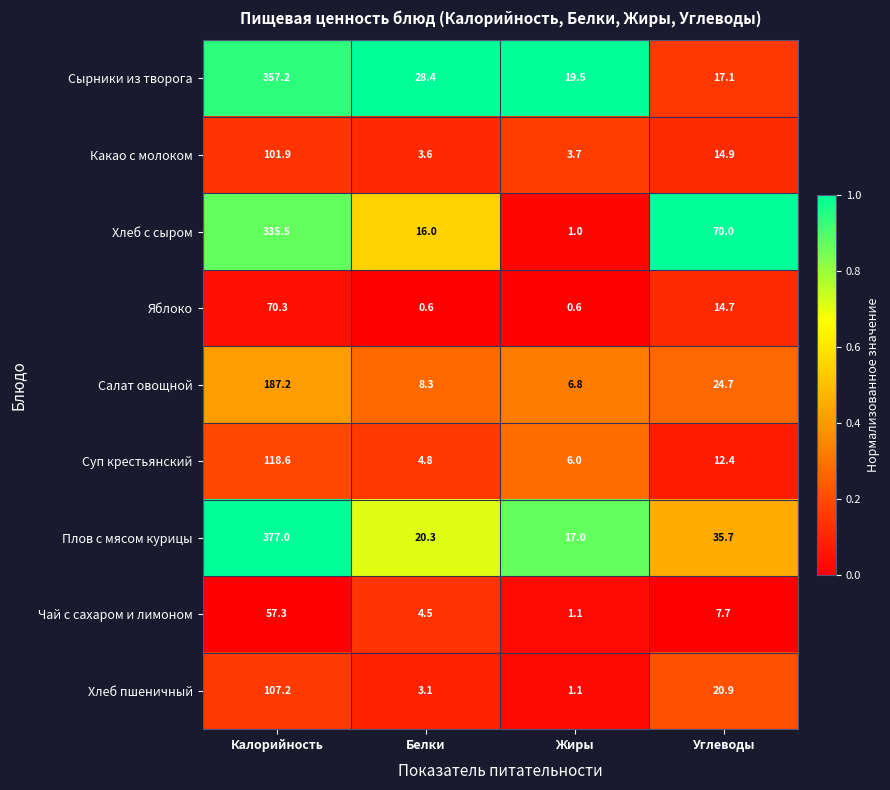

Between Жиры and Углеводы, which series saw the biggest shift?

Хлеб с сыром